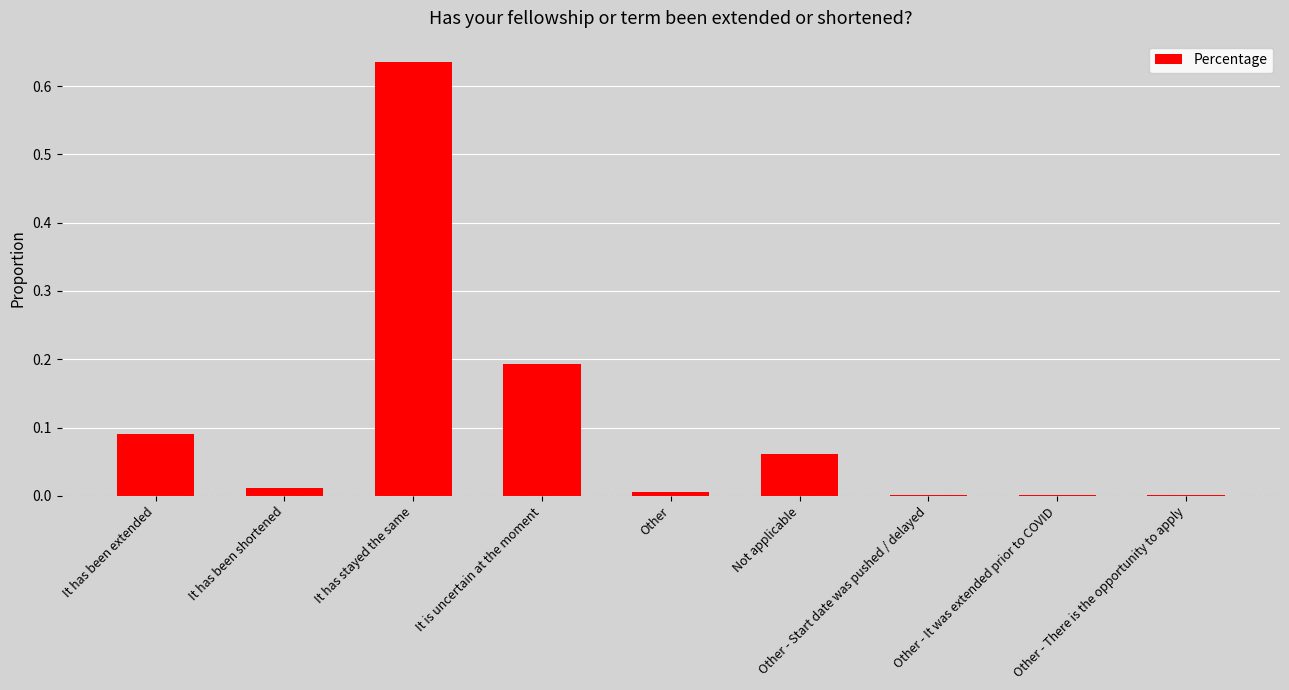

Which category has the highest value across all series?

It has stayed the same